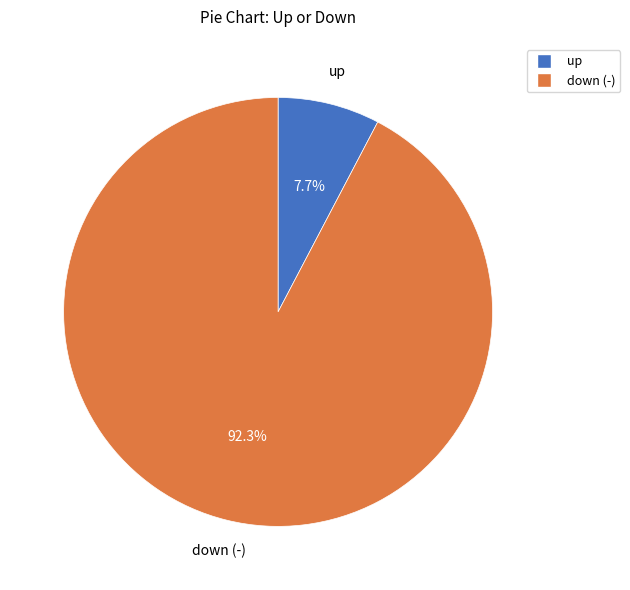

Does down (-) represent more than half of the total?

Yes